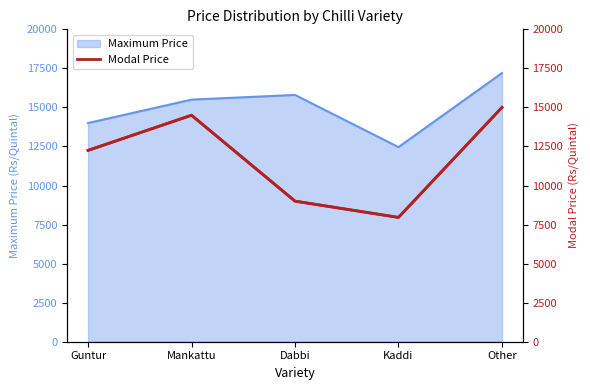

Between Mankattu and Kaddi, which is larger?

Mankattu